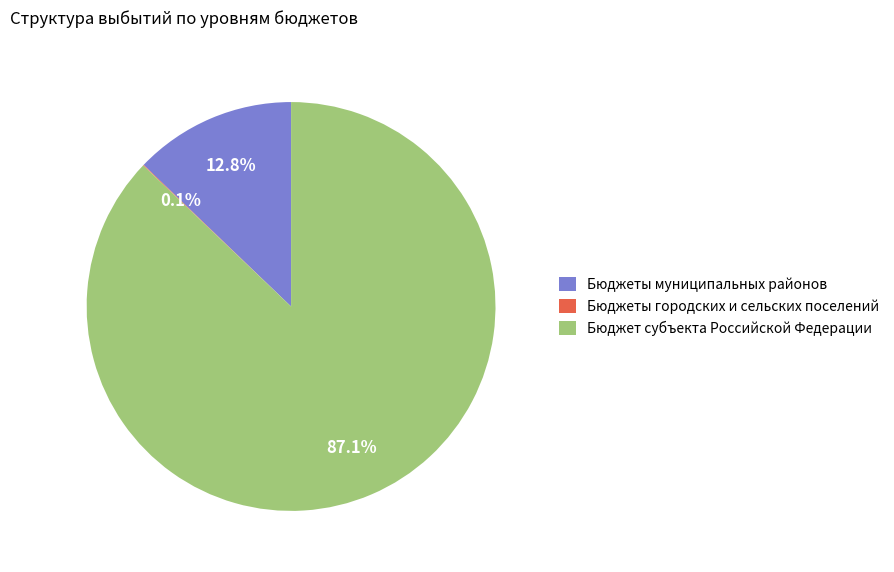

What is the largest slice in the pie chart?

Бюджет субъекта Российской Федерации